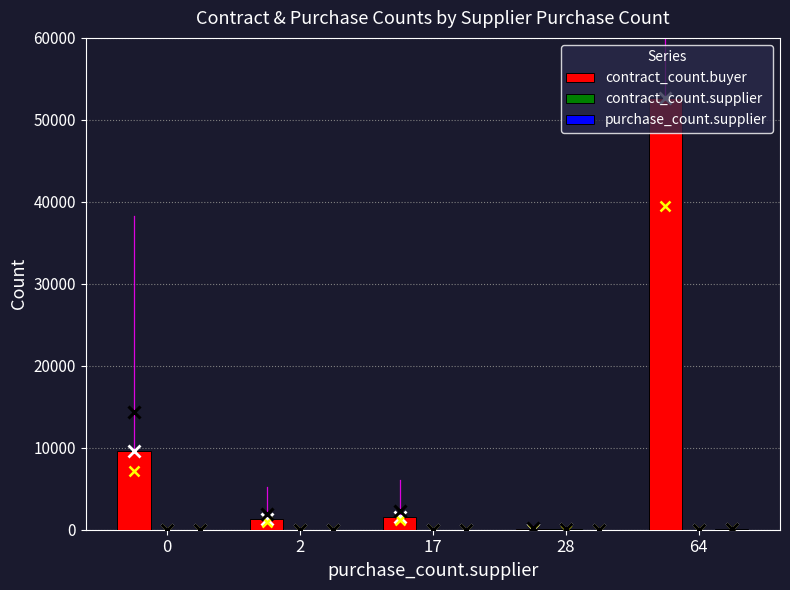

How many groups of bars are there?

5